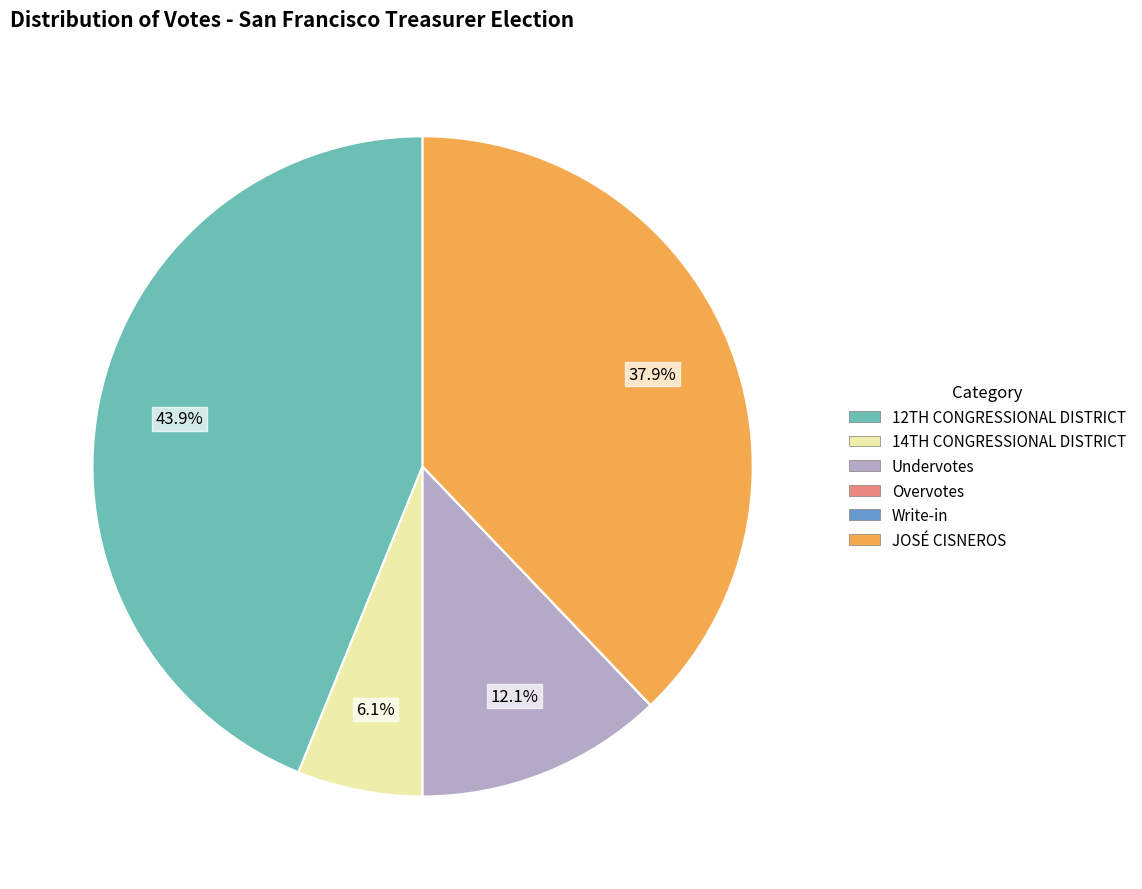

Which slice is the largest?

12TH CONGRESSIONAL DISTRICT